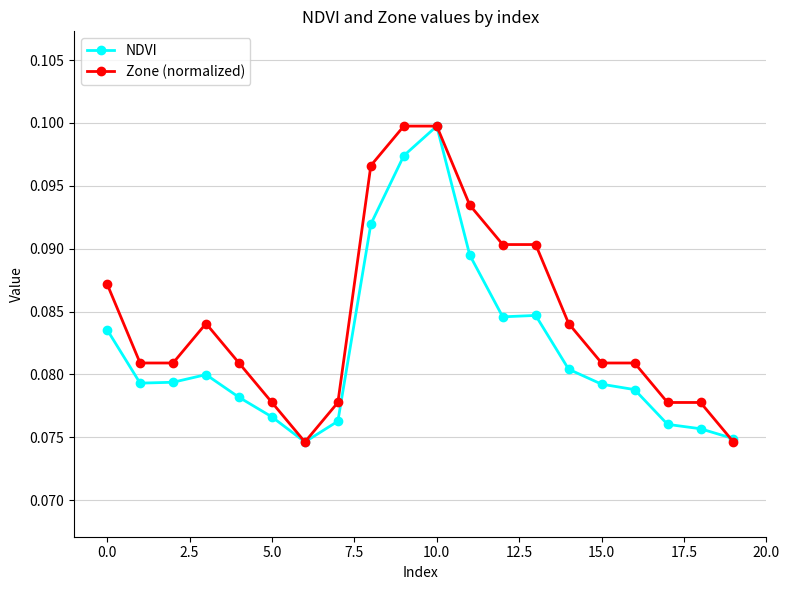

Rank the series by their average value, from lowest to highest.

NDVI, Zone (normalized)